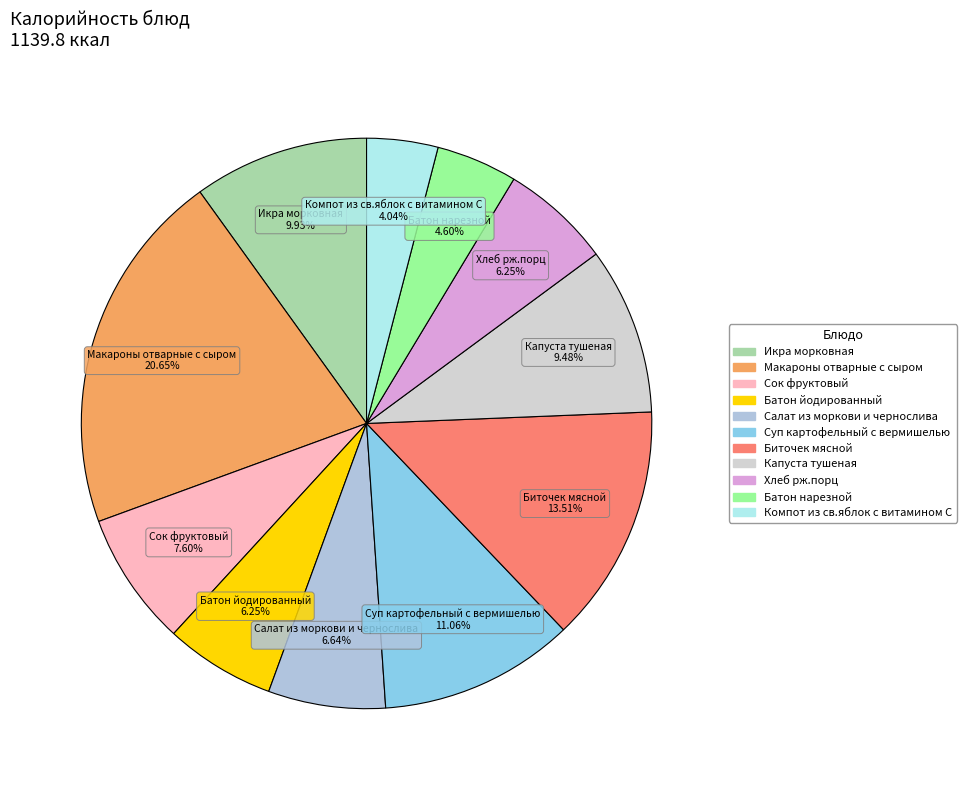

What is the smallest slice in the pie chart?

Компот из св.яблок с витамином С